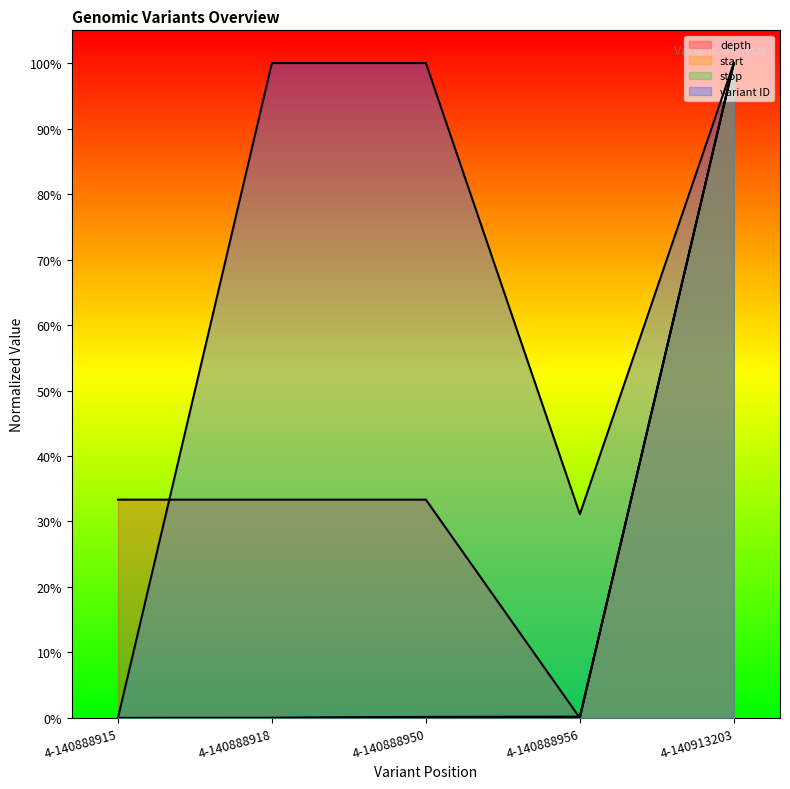

How many values in the variant ID series exceed 0?

4